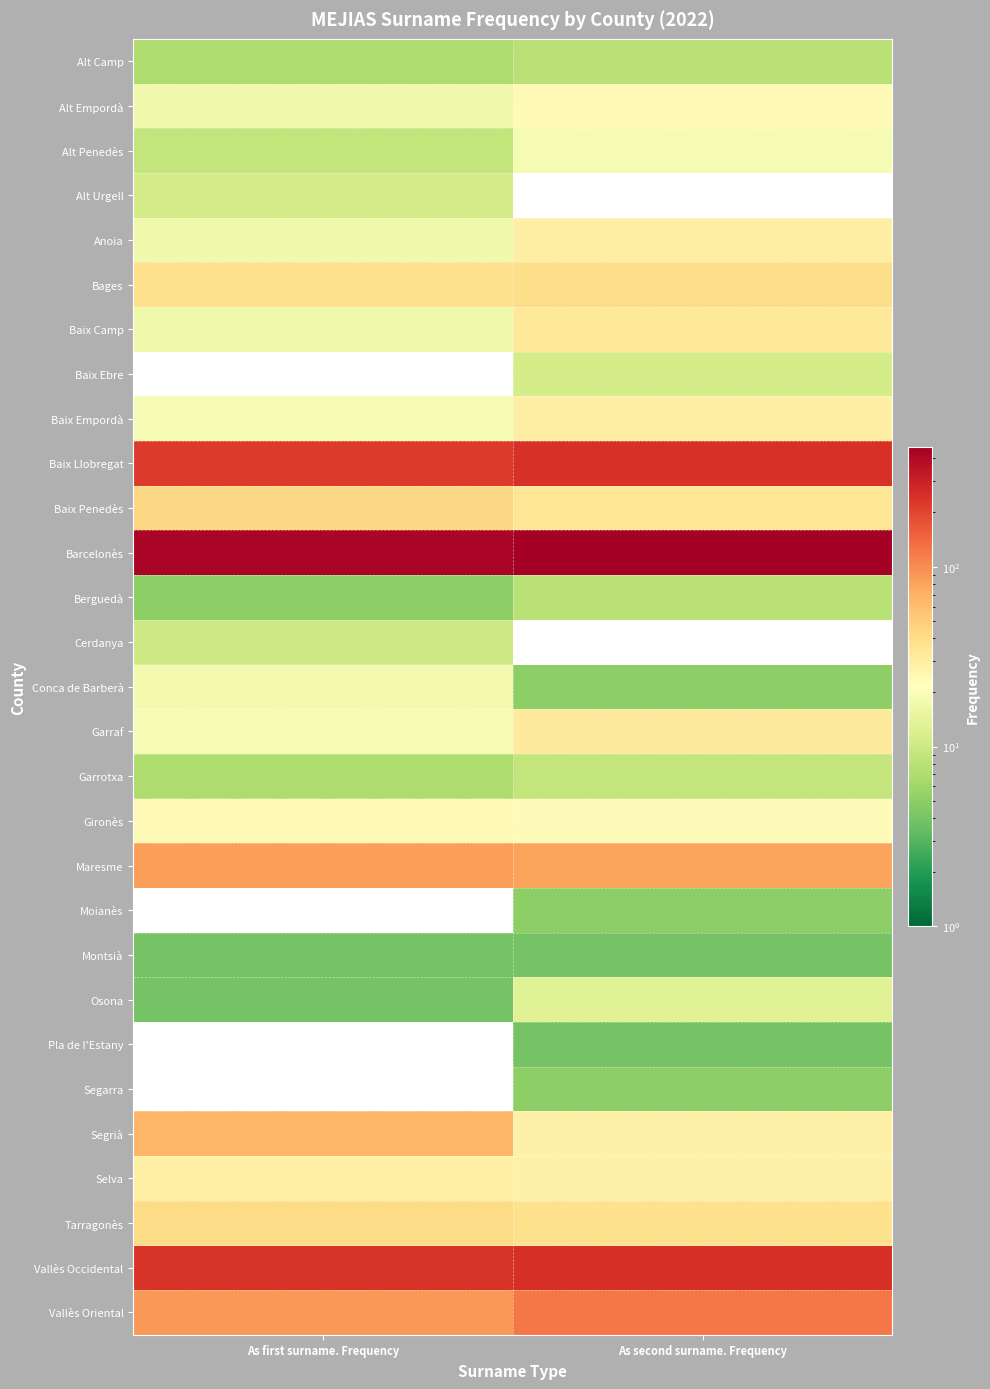

At As first surname. Frequency, list the series in order from largest to smallest.

Baix Ebre, Barcelonès, Baix Llobregat, Baix Penedès, Moianès, Pla de l'Estany, Segarra, Vallès Occidental, Vallès Oriental, Maresme, Segrià, Tarragonès, Bages, Selva, Gironès, Baix Empordà, Garraf, Conca de Barberà, Alt Empordà, Anoia, Baix Camp, Alt Urgell, Cerdanya, Alt Penedès, Alt Camp, Garrotxa, Berguedà, Montsià, Osona